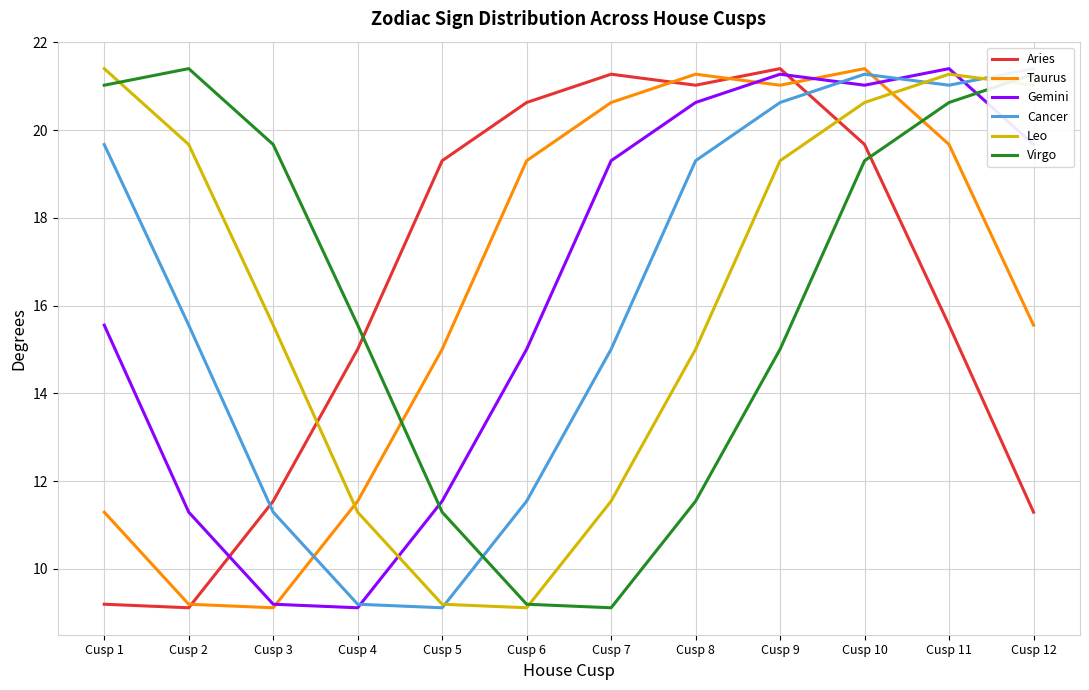

Reading right to left, what are all the values shown in this chart?

Aries: Cusp 12=11.3	Cusp 11=15.6	Cusp 10=19.7	Cusp 9=21.4	Cusp 8=21.0	Cusp 7=21.3	Cusp 6=20.6	Cusp 5=19.3	Cusp 4=15.0	Cusp 3=11.5	Cusp 2=9.1	Cusp 1=9.2
Taurus: Cusp 12=15.6	Cusp 11=19.7	Cusp 10=21.4	Cusp 9=21.0	Cusp 8=21.3	Cusp 7=20.6	Cusp 6=19.3	Cusp 5=15.0	Cusp 4=11.5	Cusp 3=9.1	Cusp 2=9.2	Cusp 1=11.3
Gemini: Cusp 12=19.7	Cusp 11=21.4	Cusp 10=21.0	Cusp 9=21.3	Cusp 8=20.6	Cusp 7=19.3	Cusp 6=15.0	Cusp 5=11.5	Cusp 4=9.1	Cusp 3=9.2	Cusp 2=11.3	Cusp 1=15.6
Cancer: Cusp 12=21.4	Cusp 11=21.0	Cusp 10=21.3	Cusp 9=20.6	Cusp 8=19.3	Cusp 7=15.0	Cusp 6=11.5	Cusp 5=9.1	Cusp 4=9.2	Cusp 3=11.3	Cusp 2=15.6	Cusp 1=19.7
Leo: Cusp 12=21.0	Cusp 11=21.3	Cusp 10=20.6	Cusp 9=19.3	Cusp 8=15.0	Cusp 7=11.5	Cusp 6=9.1	Cusp 5=9.2	Cusp 4=11.3	Cusp 3=15.6	Cusp 2=19.7	Cusp 1=21.4
Virgo: Cusp 12=21.3	Cusp 11=20.6	Cusp 10=19.3	Cusp 9=15.0	Cusp 8=11.5	Cusp 7=9.1	Cusp 6=9.2	Cusp 5=11.3	Cusp 4=15.6	Cusp 3=19.7	Cusp 2=21.4	Cusp 1=21.0